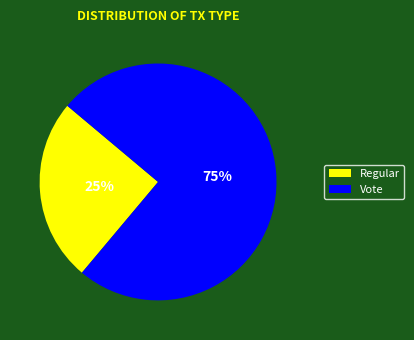

Is the sum of Vote and Regular greater than half?

Yes